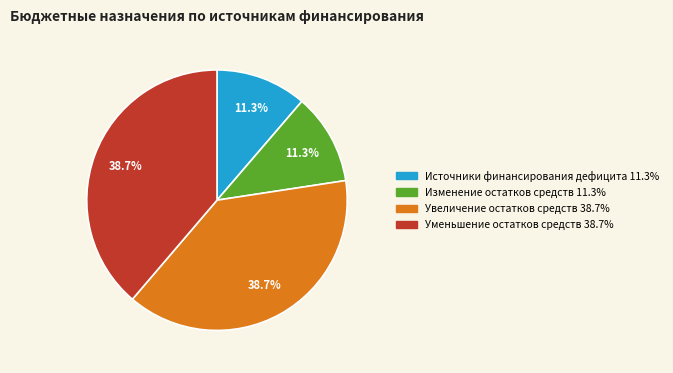

To the nearest percent, what is the average slice percentage?

25%